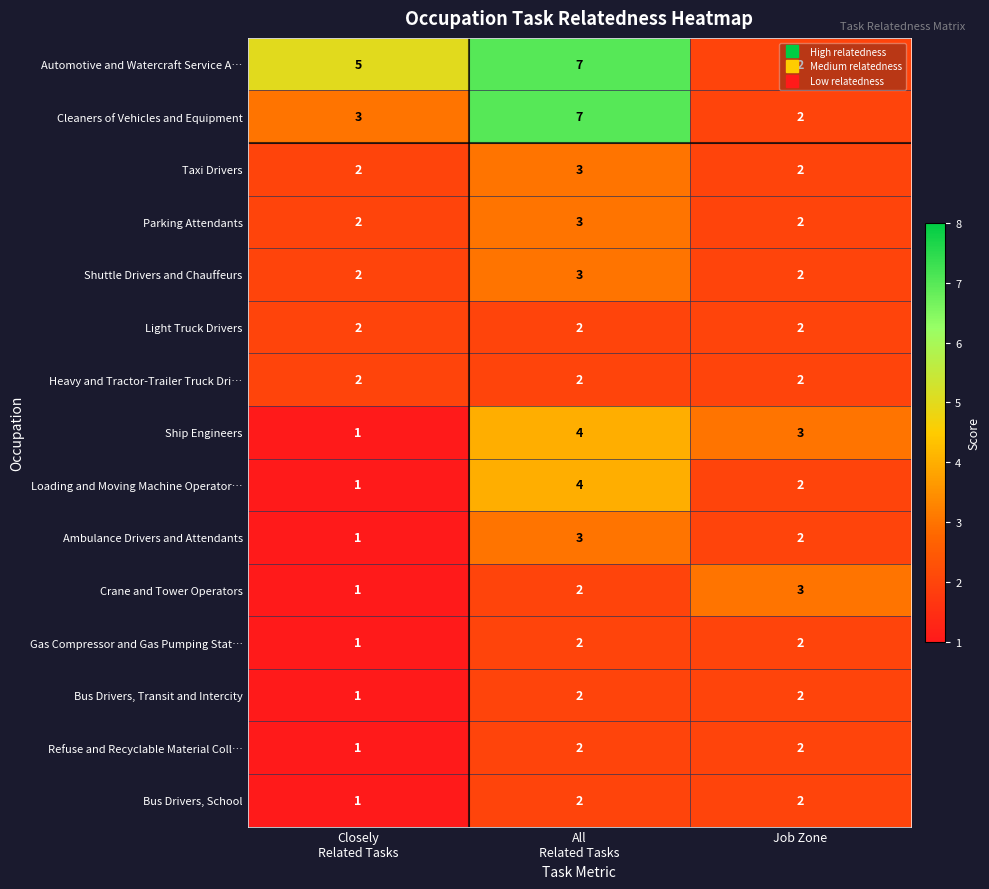

The Heavy and Tractor-Trailer Truck Dri… series shows 1 at Job Zone. True or false?

False